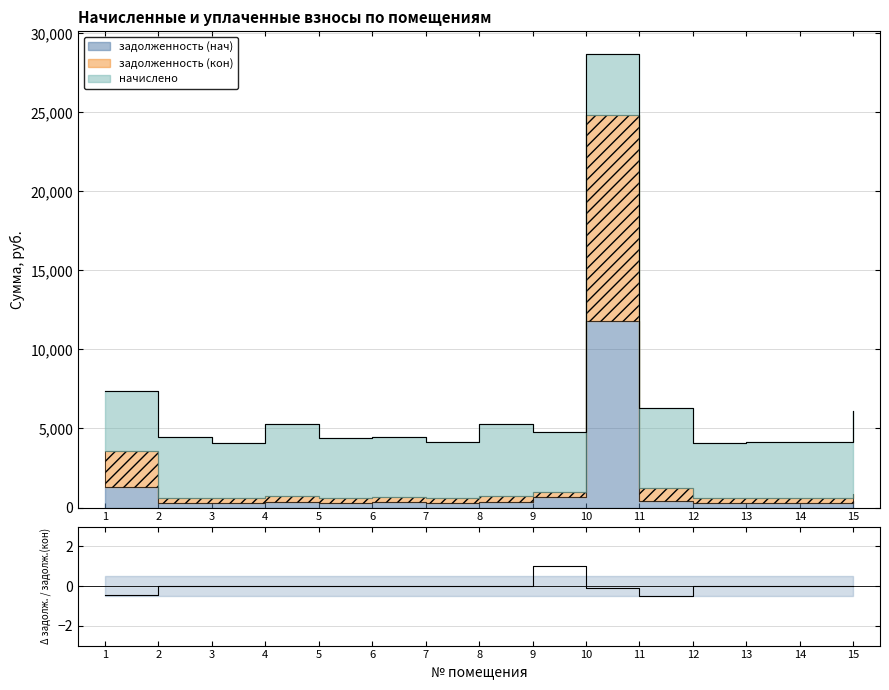

The value at 1 is -0.4. True or false?

True